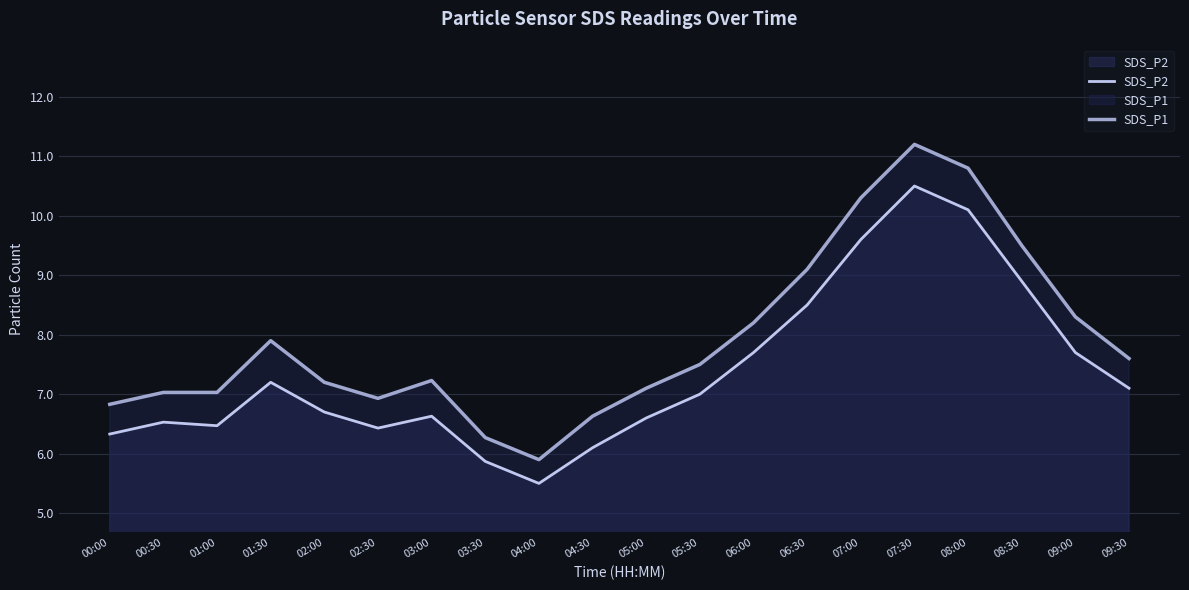

What is the average value of the SDS_P1 series?

7.9